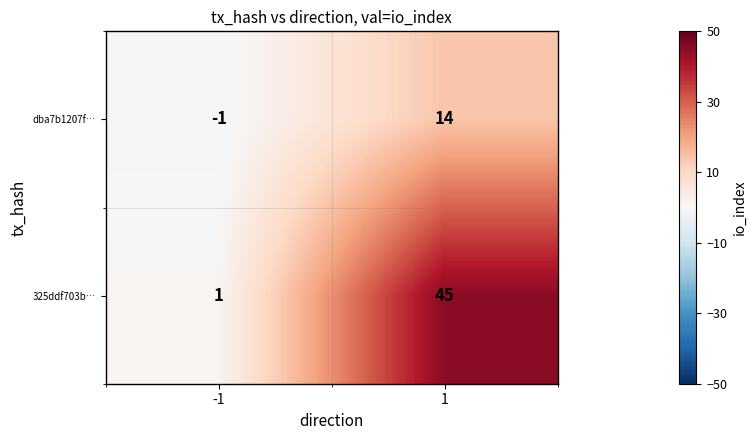

What is the difference between the highest and lowest values at -1?

2